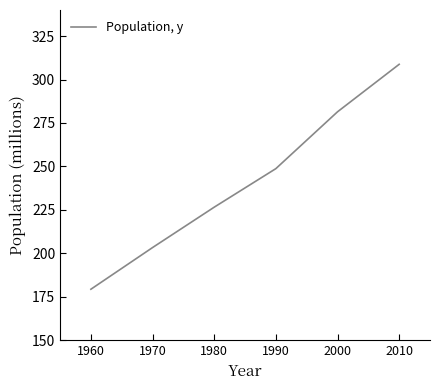

Reading right to left, what are all the values shown in this chart?

308.8	281.4	248.7	226.5	203.3	179.3